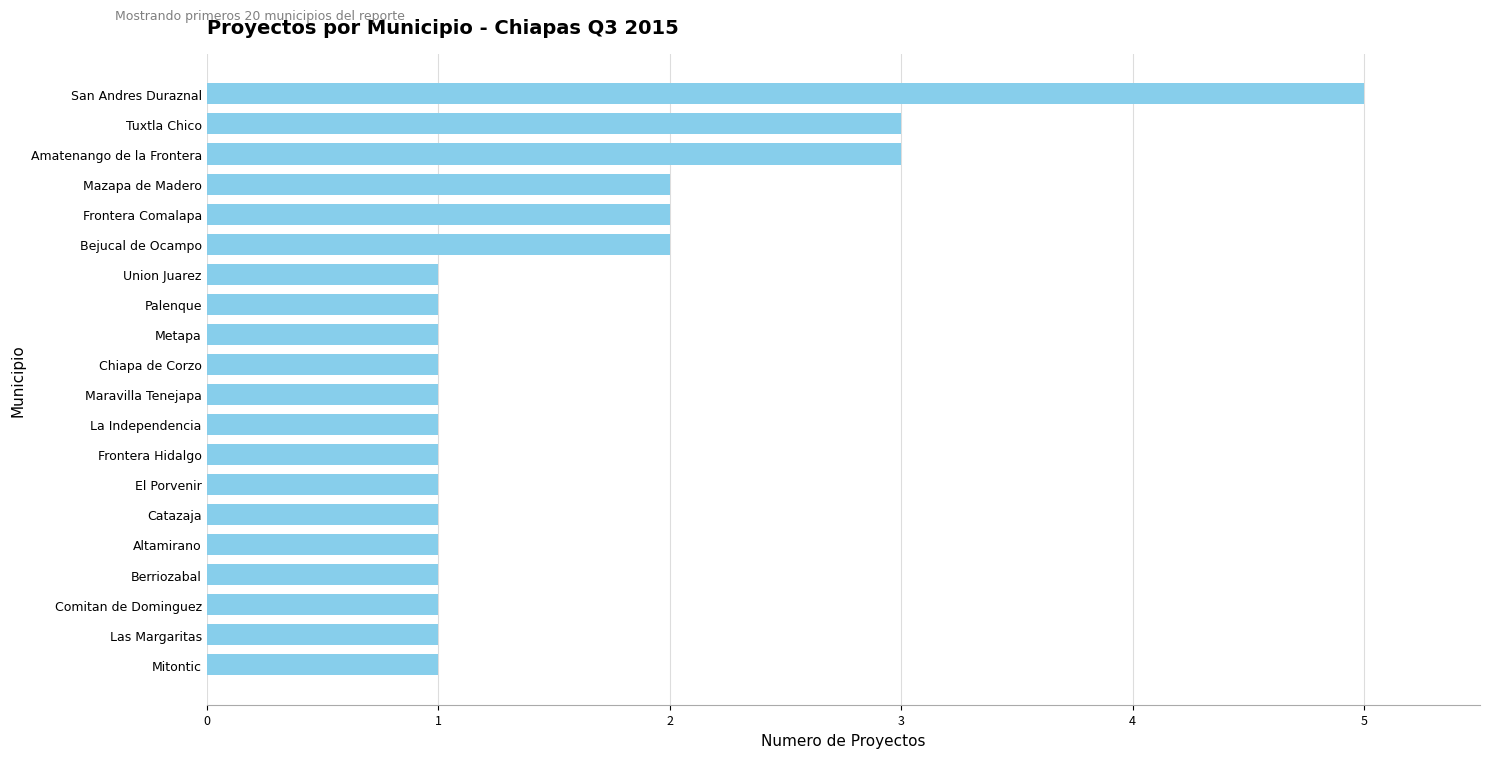

Approximately how many times larger is the value at Amatenango de la Frontera compared to Frontera Hidalgo?

3.0